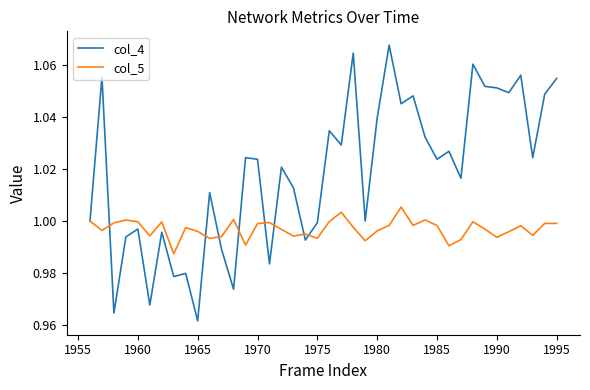

Which series has the largest total across all categories?

col_4